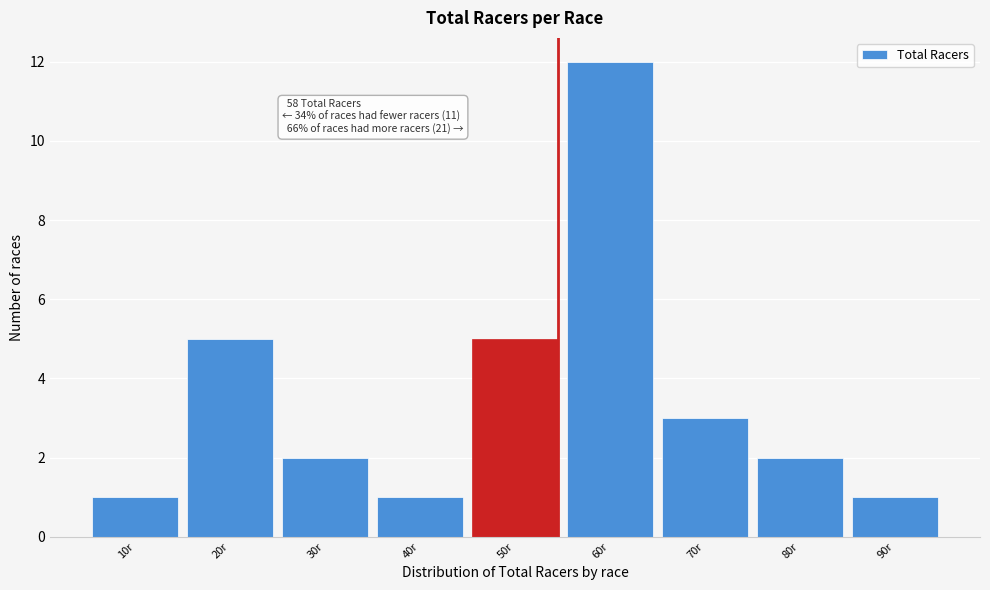

Reading left to right, transcribe all the data shown in this chart.

1	5	2	1	5	12	3	2	1